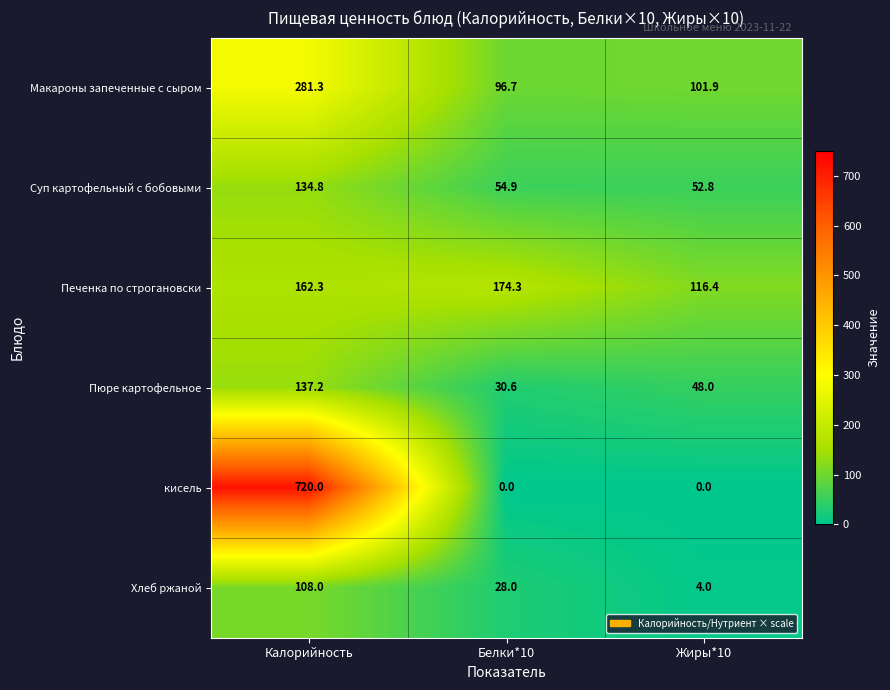

Where is Суп картофельный с бобовыми nearest to the value 93?

Белки*10